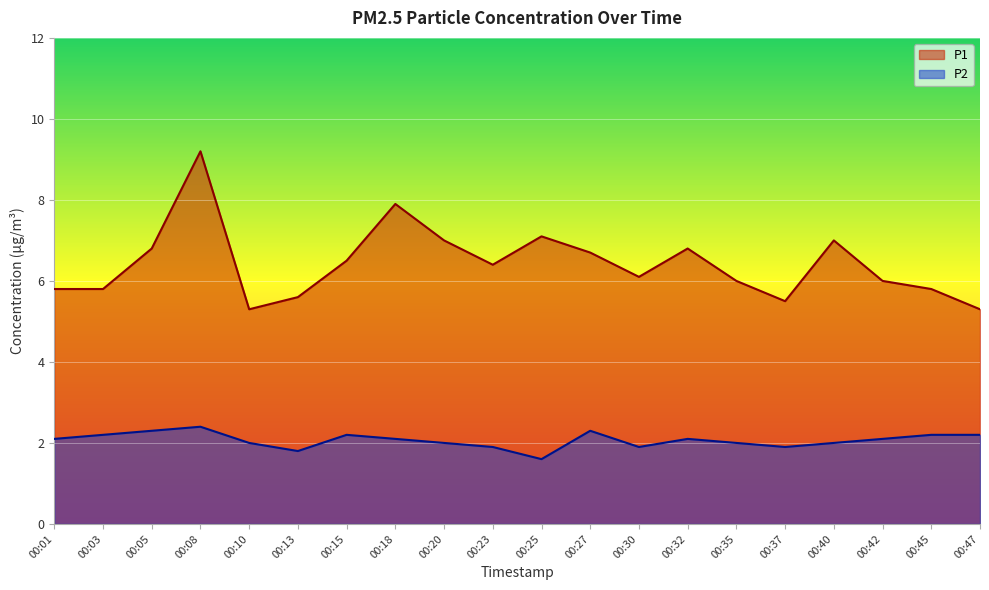

Where is the first local minimum for P2?

00:13